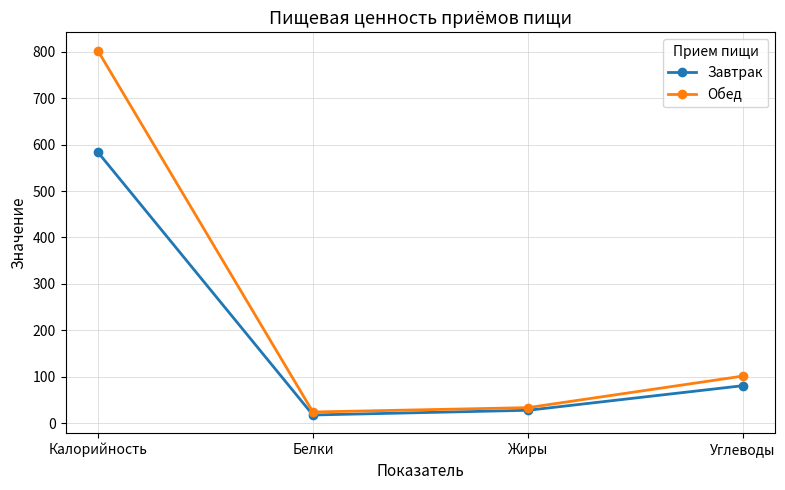

The value of Обед at Жиры is 33.2. True or false?

True